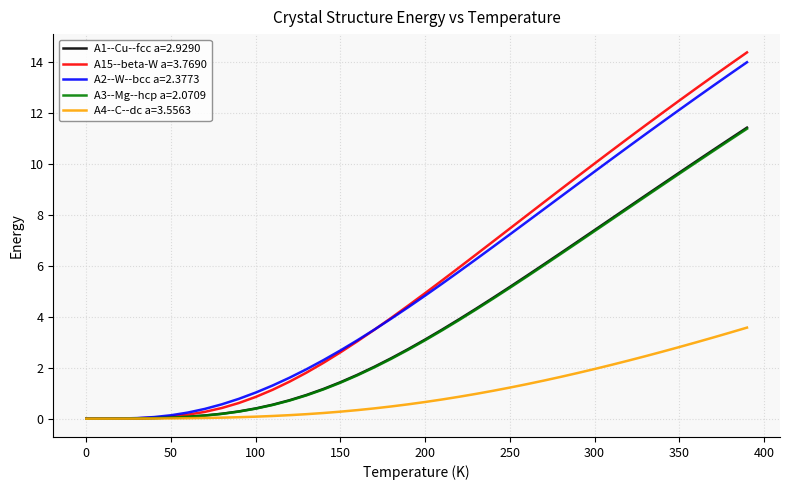

What are all the series names shown in the legend?

A1--Cu--fcc a=2.9290, A15--beta-W a=3.7690, A2--W--bcc a=2.3773, A3--Mg--hcp a=2.0709, A4--C--dc a=3.5563